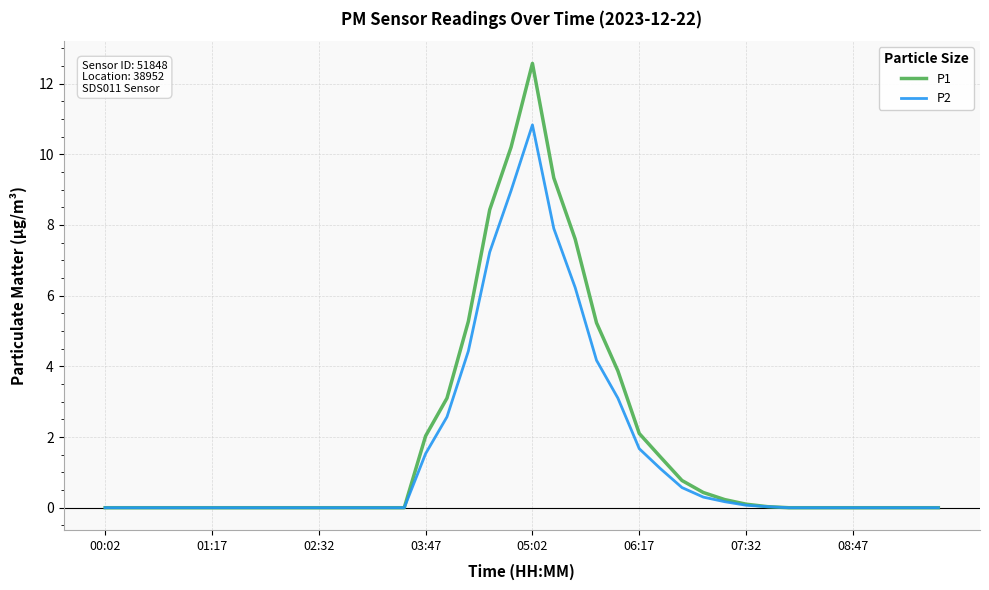

Does the chart have visible grid lines?

Yes